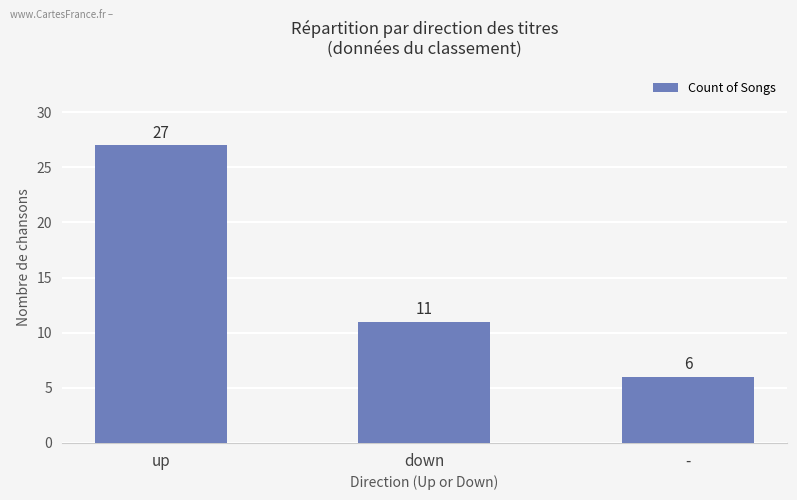

What is the maximum value shown in the chart?

27